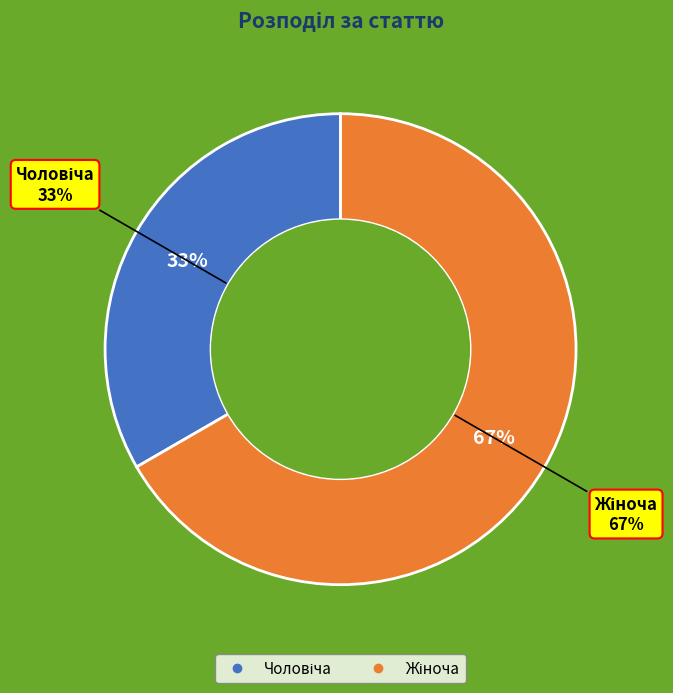

To the nearest percent, what percentage of the pie is Чоловіча?

33%